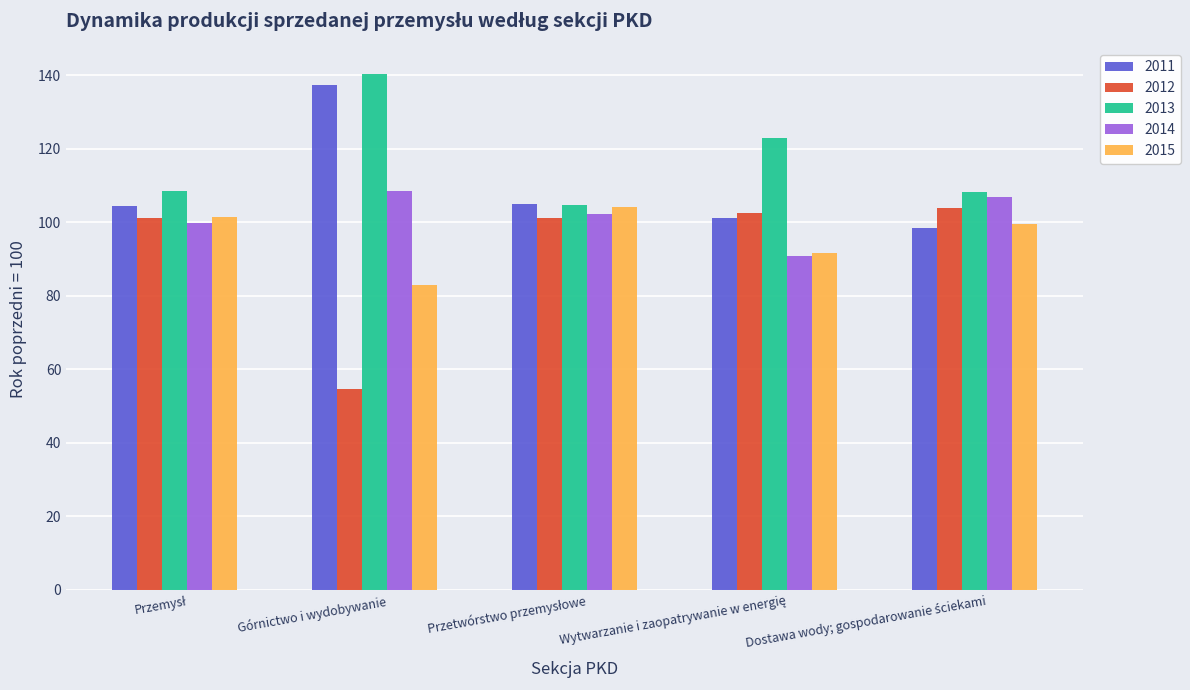

What is the sum of all 2011 values?

546.3